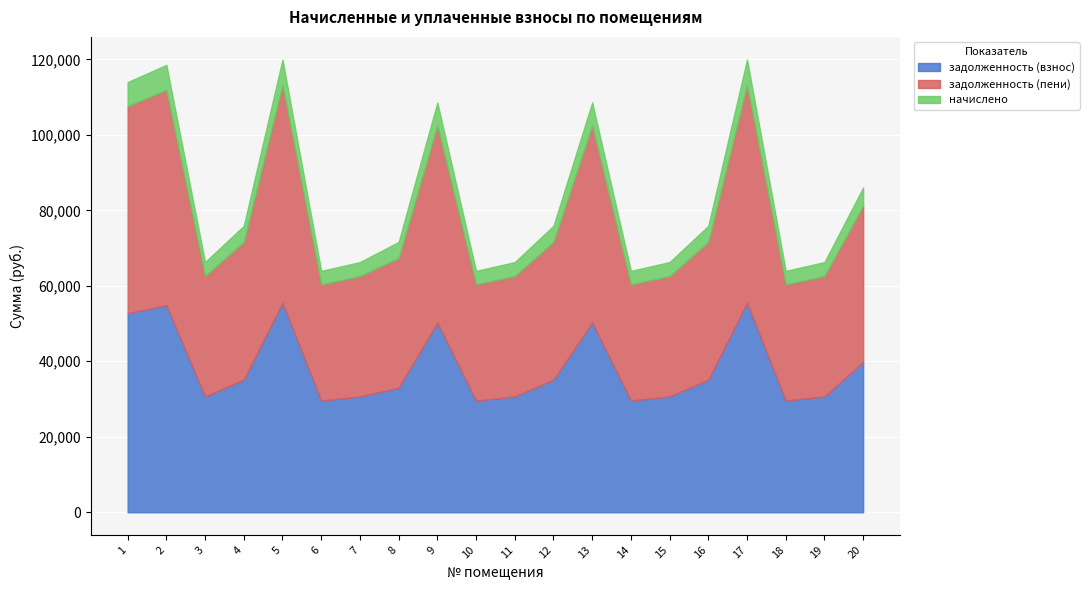

Reading left to right, extract all data points from this chart.

задолженность (взнос): 52740.1	54853.2	30673.9	35120.5	55509.8	29593.3	30673.9	32978.7	50245.3	29593.3	30673.9	35120.5	50245.3	29593.3	30673.9	35120.5	55509.8	29593.3	30673.9	39817.9
задолженность (пени): 54860.8	57058.8	31907.3	36532.7	57741.8	30783.2	31907.3	34390.9	52265.6	30783.2	31907.3	36532.7	52265.6	30783.2	31907.3	36532.7	57741.8	30783.2	31907.3	41419.0
начислено: 6361.9	6616.8	3700.1	4236.5	6696.0	3569.8	3700.1	4236.5	6061.0	3569.8	3700.1	4236.5	6061.0	3569.8	3700.1	4236.5	6696.0	3569.8	3700.1	4803.1
аванс (переплата): 0.0	0.0	0.0	0.0	0.0	0.0	0.0	0.0	0.0	0.0	0.0	0.0	0.0	0.0	0.0	0.0	0.0	0.0	0.0	0.0
уплачено: 0.0	0.0	0.0	0.0	0.0	0.0	0.0	0.0	0.0	0.0	0.0	0.0	0.0	0.0	0.0	0.0	0.0	0.0	0.0	0.0
аванс переплата пени: 0.0	0.0	0.0	0.0	0.0	0.0	0.0	0.0	0.0	0.0	0.0	0.0	0.0	0.0	0.0	0.0	0.0	0.0	0.0	0.0